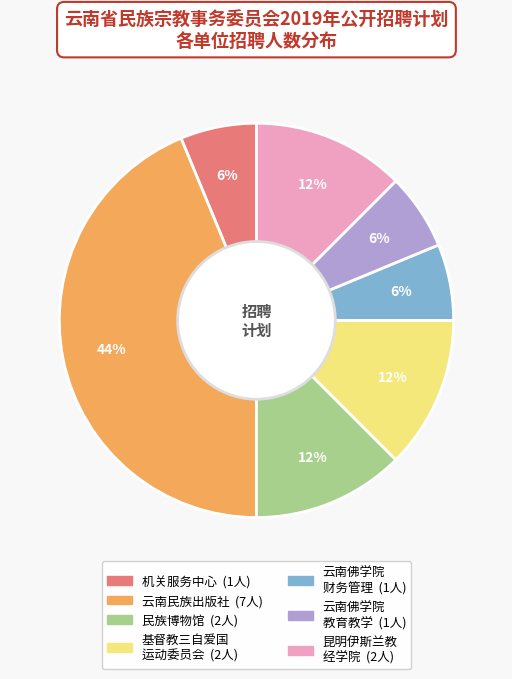

To the nearest percent, what is the average slice percentage?

14%